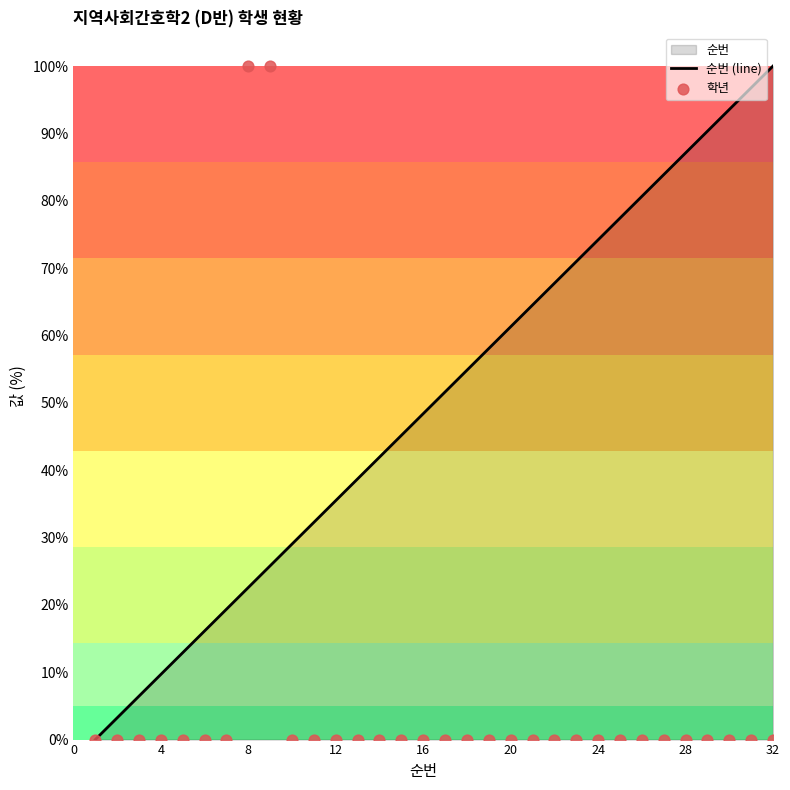

Where is 순번 (line) nearest to the value 50?

16